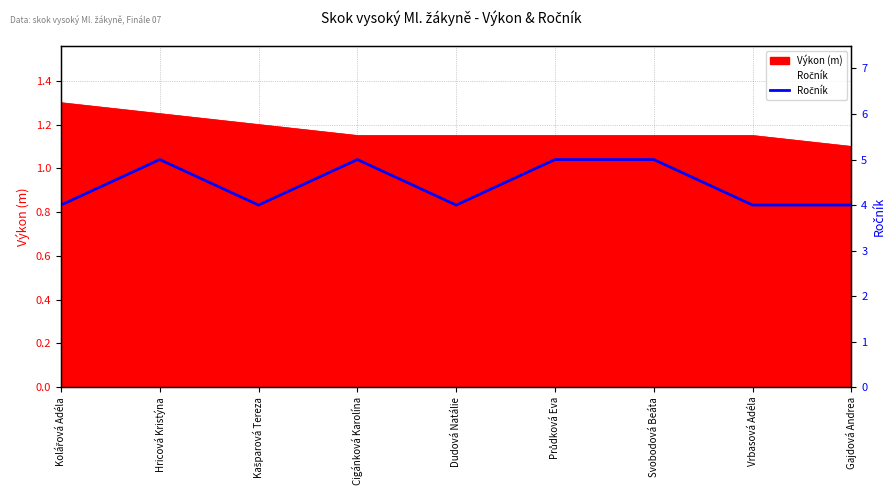

What is the ratio of the value at Vrbasová Adéla to the value at Průdková Eva?

0.8